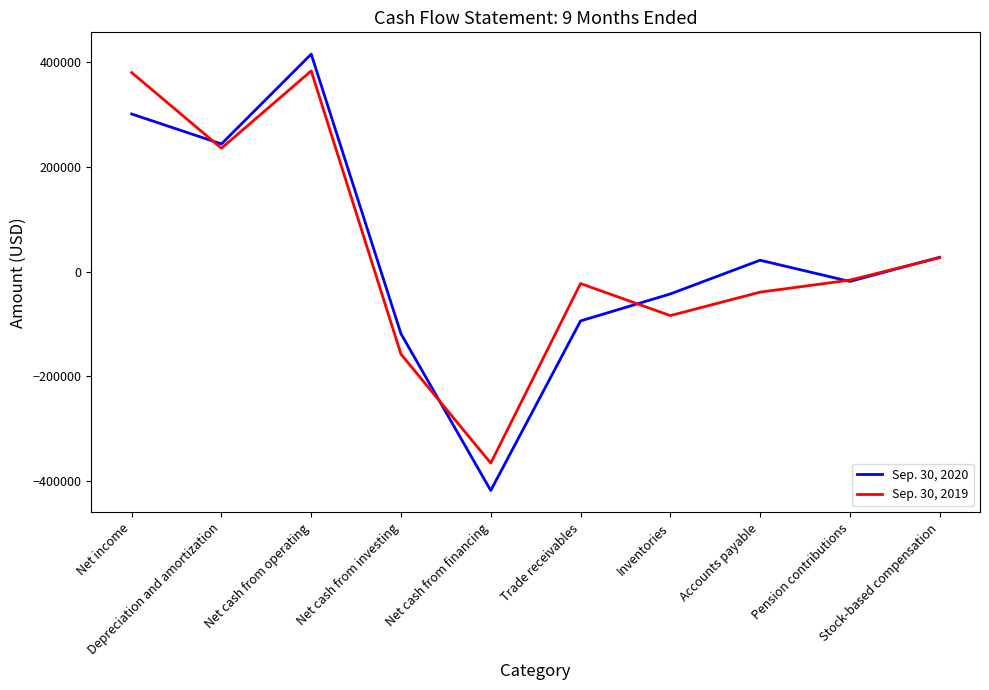

Does the chart have visible grid lines?

No